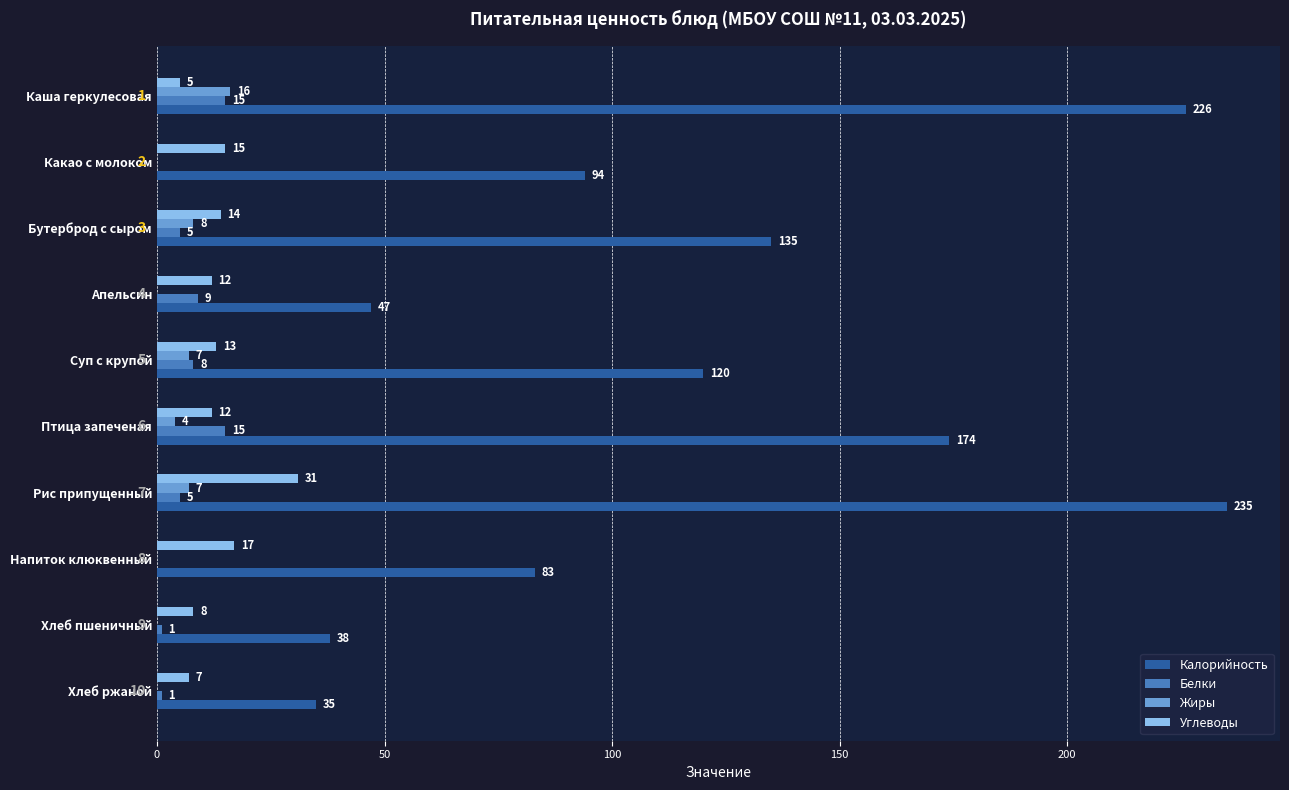

Which series has the largest total across all categories?

Калорийность